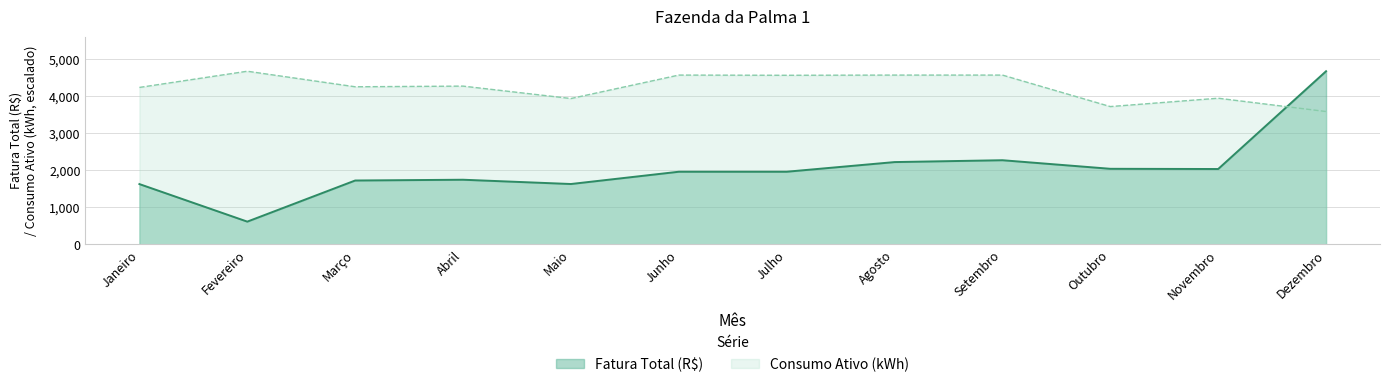

What is the label of the 9th point from the left?

Setembro